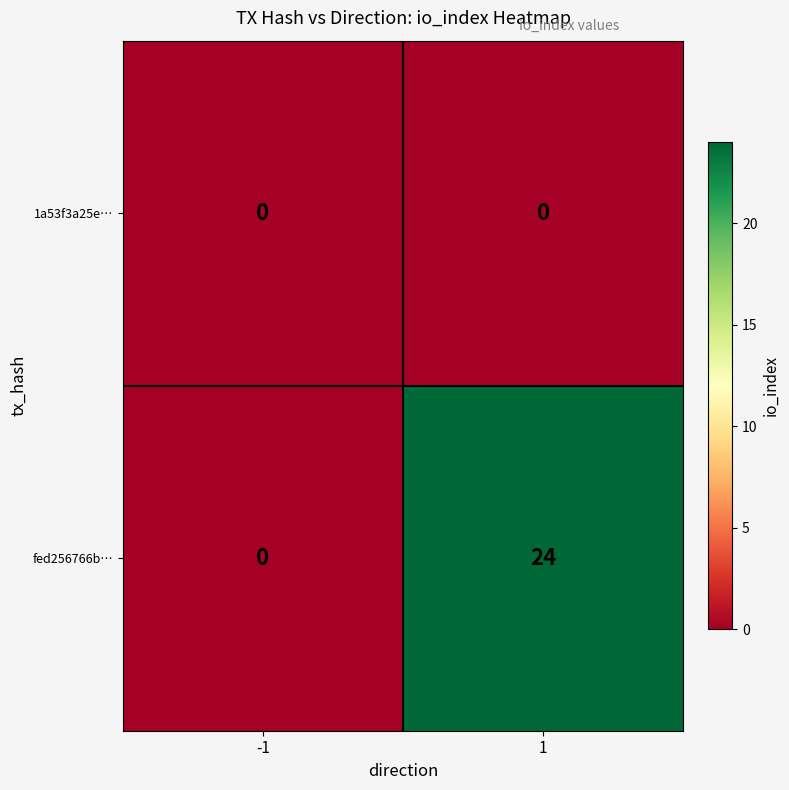

Between -1 and 1, which series saw the biggest shift?

fed256766b…